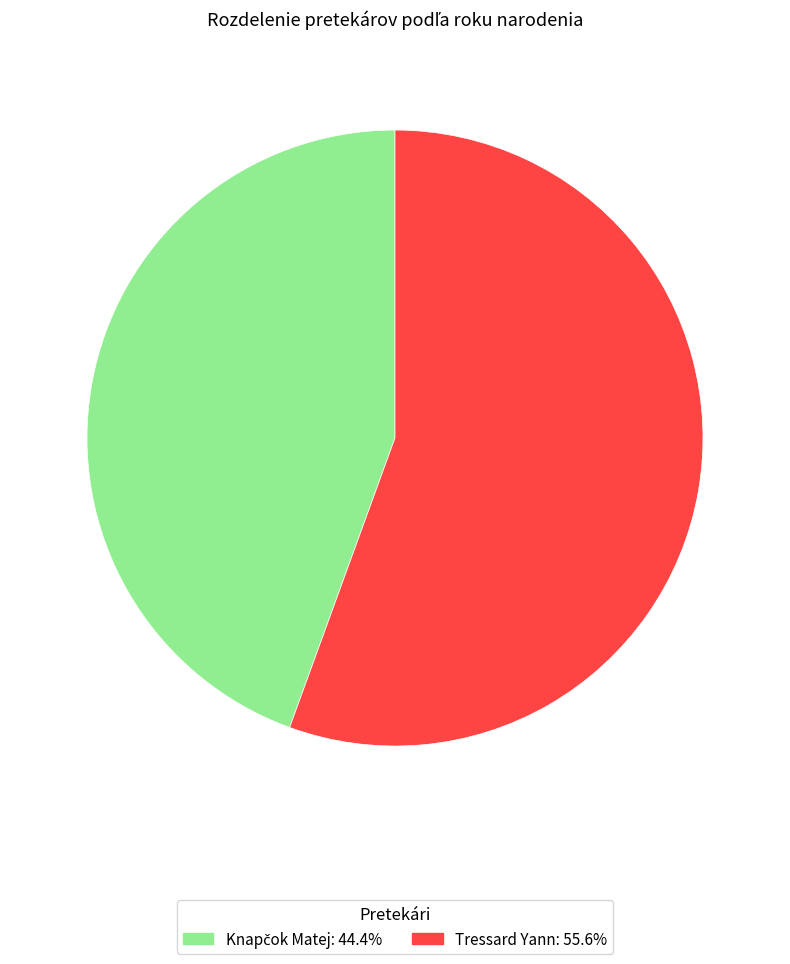

How many segments does this pie chart have?

2